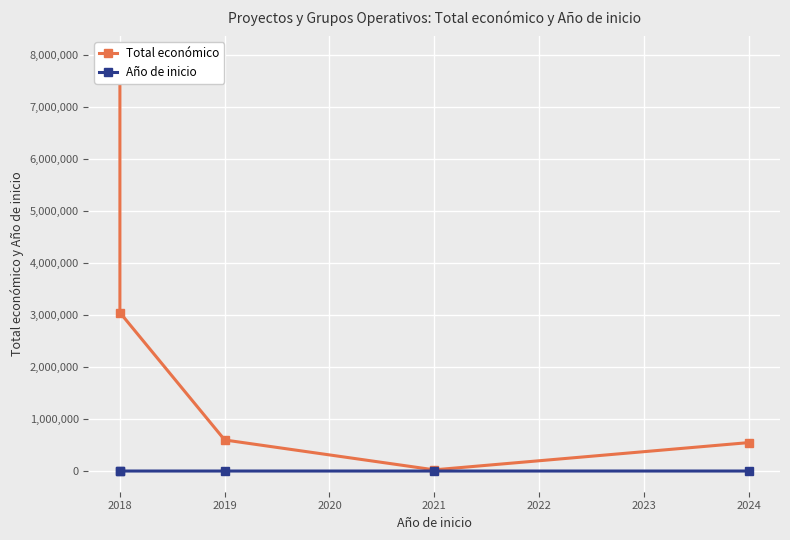

Is it true that Total económico equals 3051573 at 2018?

True